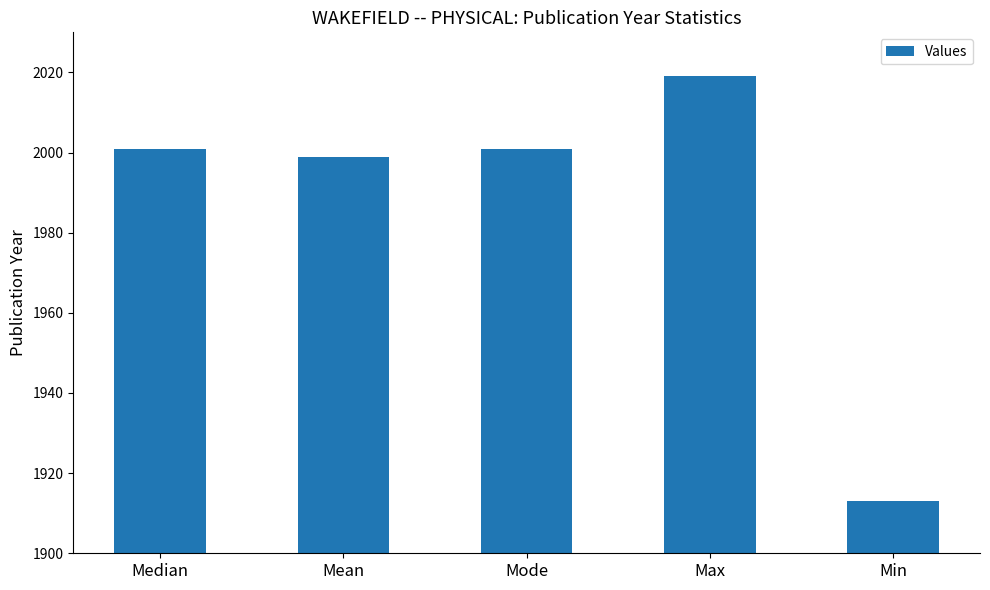

True or false: the data shows 2001 at Mode.

True